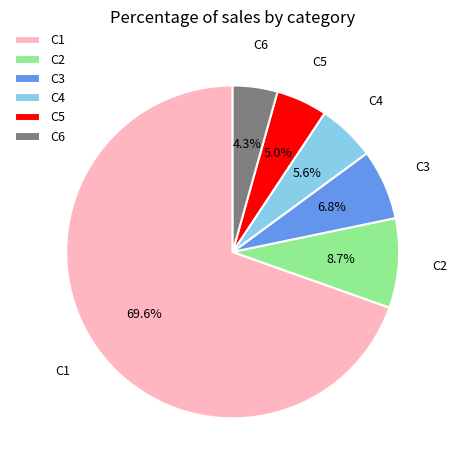

What portion of the pie excludes C1?

30.4%